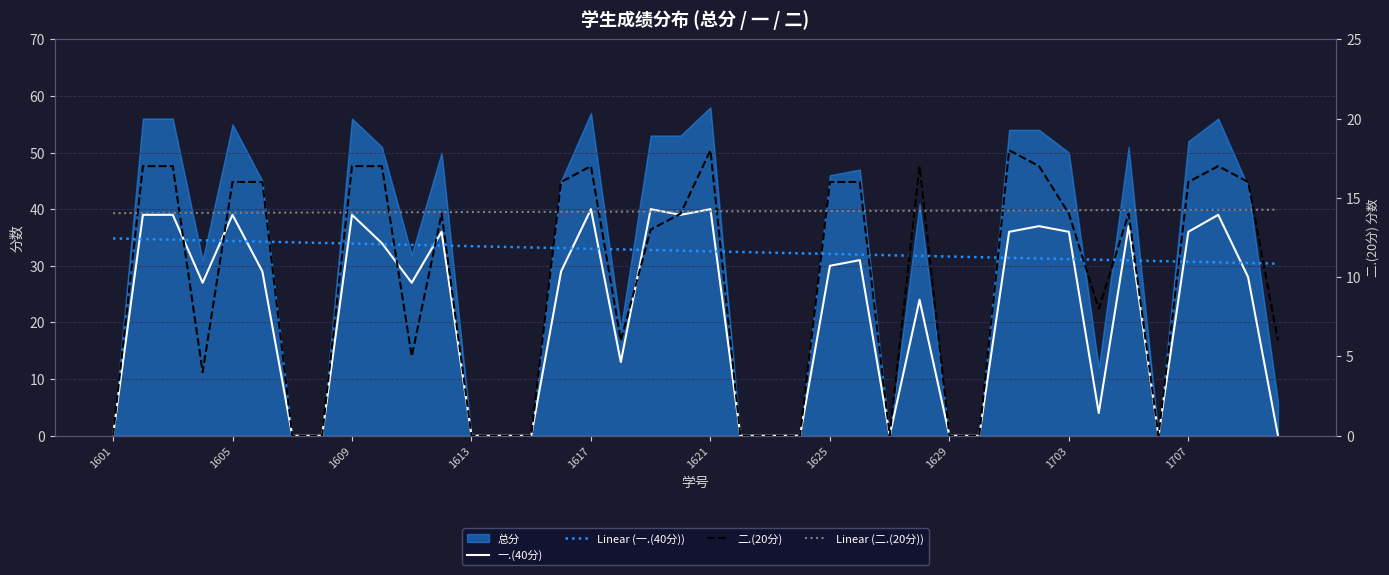

Between 33 and 19, which is larger?

19